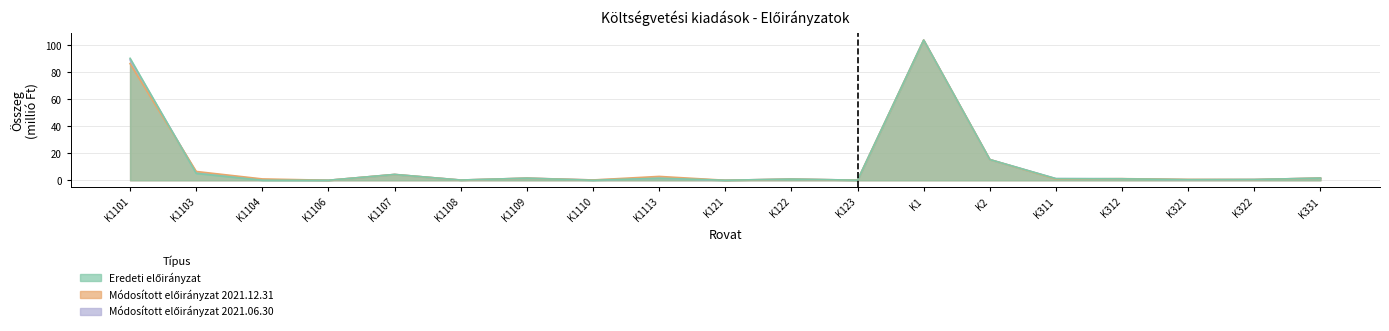

Reading left to right, list all the values displayed in this chart.

Eredeti előirányzat: K1101=90.3	K1103=5.1	K1104=0.0	K1106=0.0	K1107=4.3	K1108=0.1	K1109=1.5	K1110=0.0	K1113=1.5	K121=0.0	K122=0.9	K123=0.1	K1=103.7	K2=15.3	K311=1.2	K312=1.1	K321=0.4	K322=0.5	K331=1.6
Módosított előirányzat 2021.12.31: K1101=86.3	K1103=6.5	K1104=1.0	K1106=0.0	K1107=4.3	K1108=0.1	K1109=1.5	K1110=0.2	K1113=2.8	K121=0.0	K122=0.9	K123=0.1	K1=103.7	K2=15.3	K311=0.9	K312=1.2	K321=0.6	K322=0.5	K331=1.6
Módosított előirányzat 2021.06.30: K1101=89.1	K1103=5.7	K1104=0.3	K1106=0.0	K1107=4.3	K1108=0.1	K1109=1.5	K1110=0.2	K1113=1.5	K121=0.0	K122=0.9	K123=0.1	K1=103.7	K2=15.3	K311=1.2	K312=1.1	K321=0.4	K322=0.5	K331=1.6